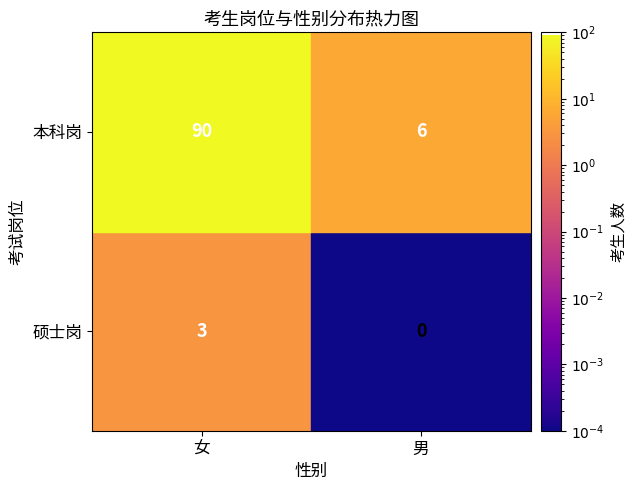

Which label corresponds to the smallest value in the chart?

硕士岗_男